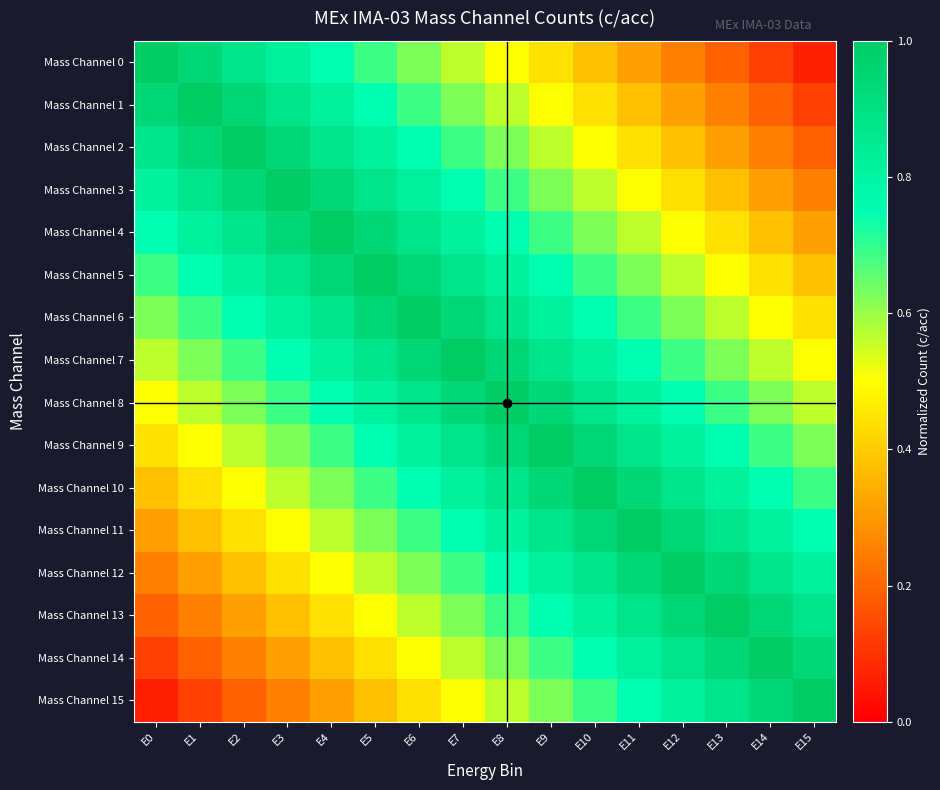

Reading left to right, list all the values displayed in this chart.

Mass Channel 0: E0=1.0	E1=0.9	E2=0.9	E3=0.8	E4=0.8	E5=0.7	E6=0.6	E7=0.6	E8=0.5	E9=0.4	E10=0.4	E11=0.3	E12=0.2	E13=0.2	E14=0.1	E15=0.1
Mass Channel 1: E0=0.9	E1=1.0	E2=0.9	E3=0.9	E4=0.8	E5=0.8	E6=0.7	E7=0.6	E8=0.6	E9=0.5	E10=0.4	E11=0.4	E12=0.3	E13=0.2	E14=0.2	E15=0.1
Mass Channel 2: E0=0.9	E1=0.9	E2=1.0	E3=0.9	E4=0.9	E5=0.8	E6=0.8	E7=0.7	E8=0.6	E9=0.6	E10=0.5	E11=0.4	E12=0.4	E13=0.3	E14=0.2	E15=0.2
Mass Channel 3: E0=0.8	E1=0.9	E2=0.9	E3=1.0	E4=0.9	E5=0.9	E6=0.8	E7=0.8	E8=0.7	E9=0.6	E10=0.6	E11=0.5	E12=0.4	E13=0.4	E14=0.3	E15=0.2
Mass Channel 4: E0=0.8	E1=0.8	E2=0.9	E3=0.9	E4=1.0	E5=0.9	E6=0.9	E7=0.8	E8=0.8	E9=0.7	E10=0.6	E11=0.6	E12=0.5	E13=0.4	E14=0.4	E15=0.3
Mass Channel 5: E0=0.7	E1=0.8	E2=0.8	E3=0.9	E4=0.9	E5=1.0	E6=0.9	E7=0.9	E8=0.8	E9=0.8	E10=0.7	E11=0.6	E12=0.6	E13=0.5	E14=0.4	E15=0.4
Mass Channel 6: E0=0.6	E1=0.7	E2=0.8	E3=0.8	E4=0.9	E5=0.9	E6=1.0	E7=0.9	E8=0.9	E9=0.8	E10=0.8	E11=0.7	E12=0.6	E13=0.6	E14=0.5	E15=0.4
Mass Channel 7: E0=0.6	E1=0.6	E2=0.7	E3=0.8	E4=0.8	E5=0.9	E6=0.9	E7=1.0	E8=0.9	E9=0.9	E10=0.8	E11=0.8	E12=0.7	E13=0.6	E14=0.6	E15=0.5
Mass Channel 8: E0=0.5	E1=0.6	E2=0.6	E3=0.7	E4=0.8	E5=0.8	E6=0.9	E7=0.9	E8=1.0	E9=0.9	E10=0.9	E11=0.8	E12=0.8	E13=0.7	E14=0.6	E15=0.6
Mass Channel 9: E0=0.4	E1=0.5	E2=0.6	E3=0.6	E4=0.7	E5=0.8	E6=0.8	E7=0.9	E8=0.9	E9=1.0	E10=0.9	E11=0.9	E12=0.8	E13=0.8	E14=0.7	E15=0.6
Mass Channel 10: E0=0.4	E1=0.4	E2=0.5	E3=0.6	E4=0.6	E5=0.7	E6=0.8	E7=0.8	E8=0.9	E9=0.9	E10=1.0	E11=0.9	E12=0.9	E13=0.8	E14=0.8	E15=0.7
Mass Channel 11: E0=0.3	E1=0.4	E2=0.4	E3=0.5	E4=0.6	E5=0.6	E6=0.7	E7=0.8	E8=0.8	E9=0.9	E10=0.9	E11=1.0	E12=0.9	E13=0.9	E14=0.8	E15=0.8
Mass Channel 12: E0=0.2	E1=0.3	E2=0.4	E3=0.4	E4=0.5	E5=0.6	E6=0.6	E7=0.7	E8=0.8	E9=0.8	E10=0.9	E11=0.9	E12=1.0	E13=0.9	E14=0.9	E15=0.8
Mass Channel 13: E0=0.2	E1=0.2	E2=0.3	E3=0.4	E4=0.4	E5=0.5	E6=0.6	E7=0.6	E8=0.7	E9=0.8	E10=0.8	E11=0.9	E12=0.9	E13=1.0	E14=0.9	E15=0.9
Mass Channel 14: E0=0.1	E1=0.2	E2=0.2	E3=0.3	E4=0.4	E5=0.4	E6=0.5	E7=0.6	E8=0.6	E9=0.7	E10=0.8	E11=0.8	E12=0.9	E13=0.9	E14=1.0	E15=0.9
Mass Channel 15: E0=0.1	E1=0.1	E2=0.2	E3=0.2	E4=0.3	E5=0.4	E6=0.4	E7=0.5	E8=0.6	E9=0.6	E10=0.7	E11=0.8	E12=0.8	E13=0.9	E14=0.9	E15=1.0